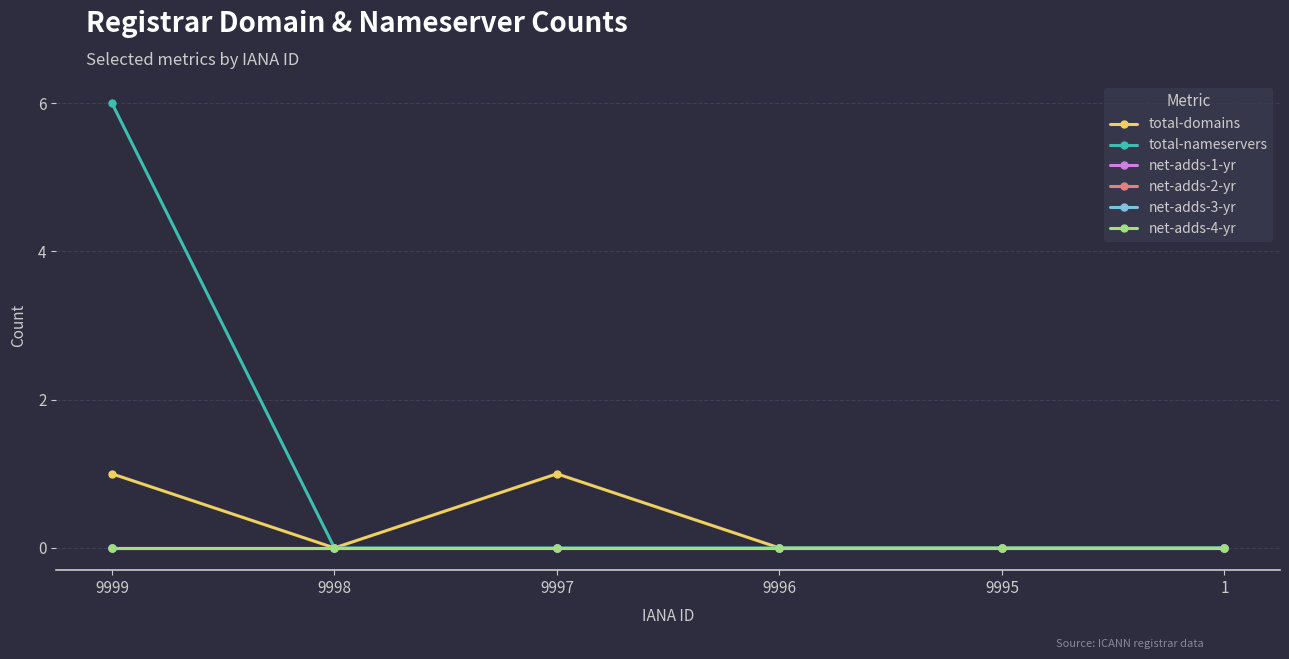

Does the chart have visible grid lines?

Yes